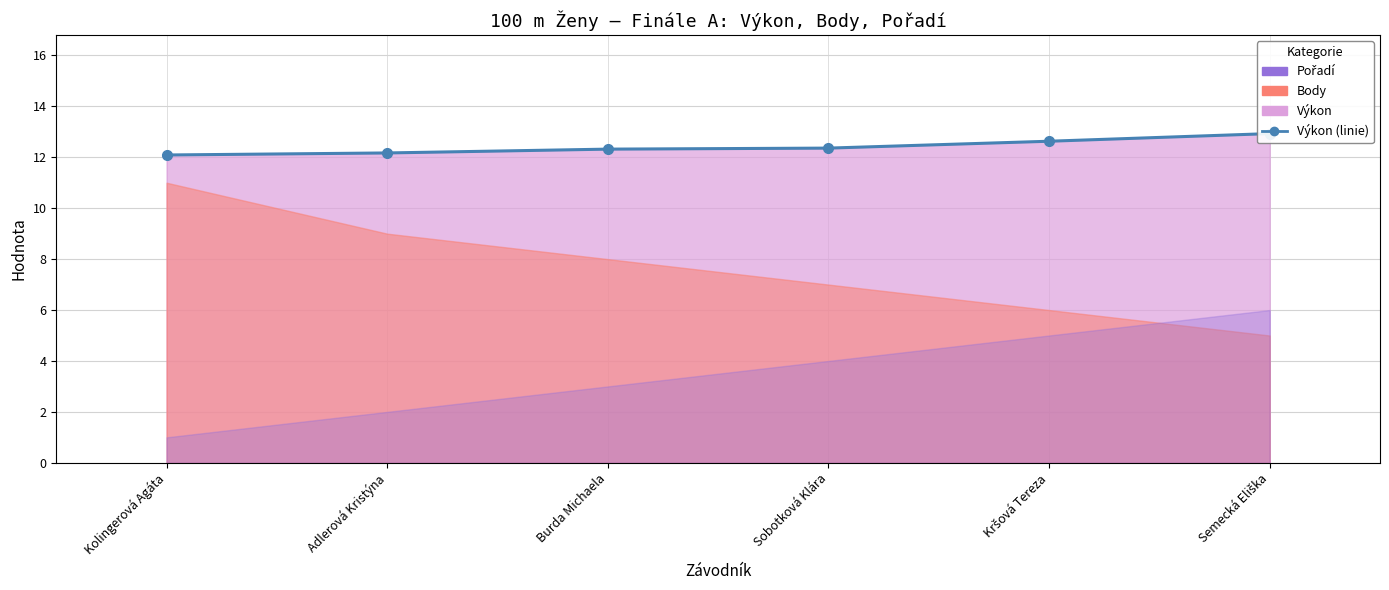

What position from the right is Semecká Eliška?

1